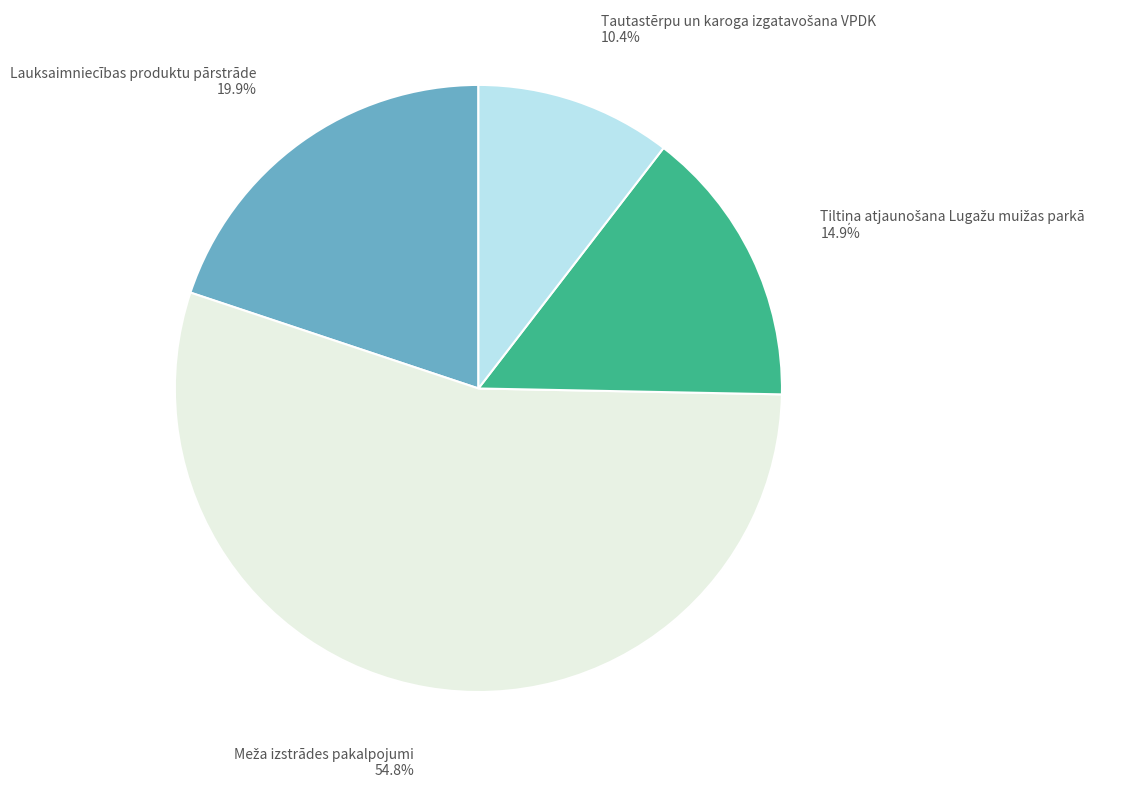

What percentage is NOT represented by Lauksaimniecības produktu pārstrāde?

80.1%